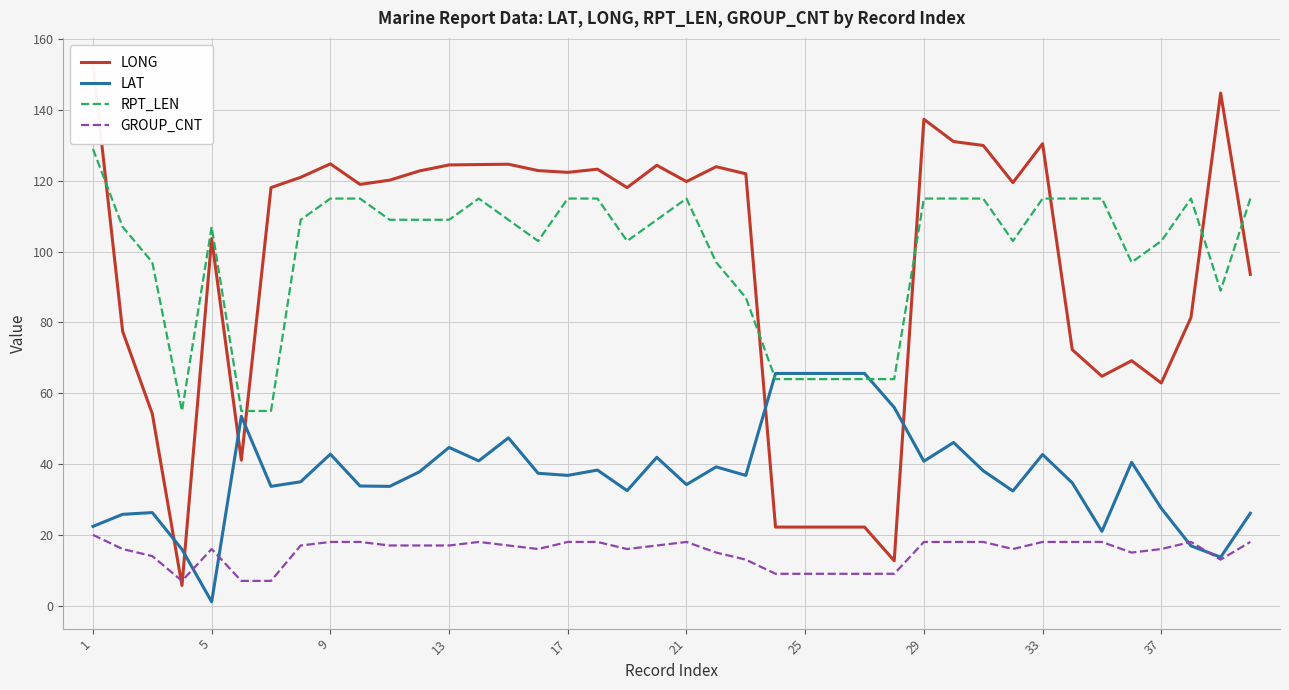

True or false: GROUP_CNT has a value of 22.2 at 37.

False